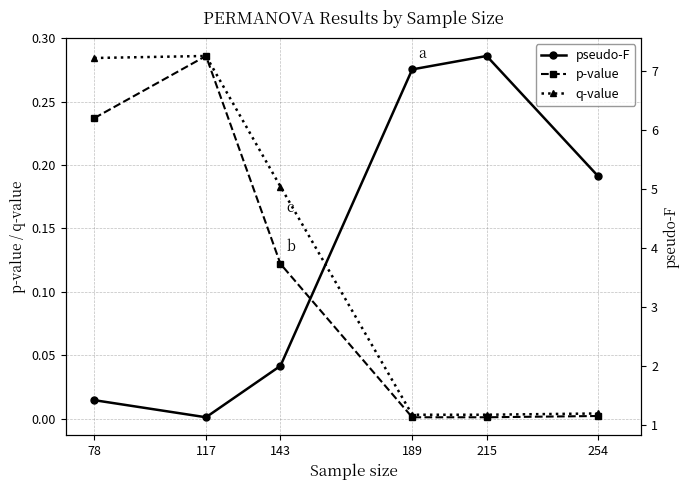

The value of q-value at 254 is 0.0. True or false?

False